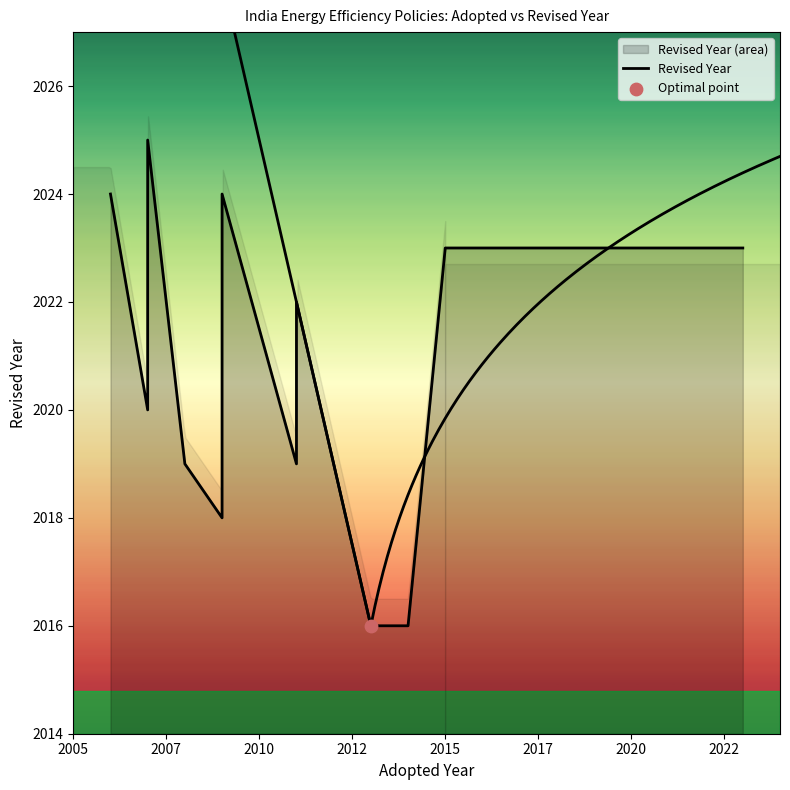

Which has a higher value, 2012 or 14?

2012